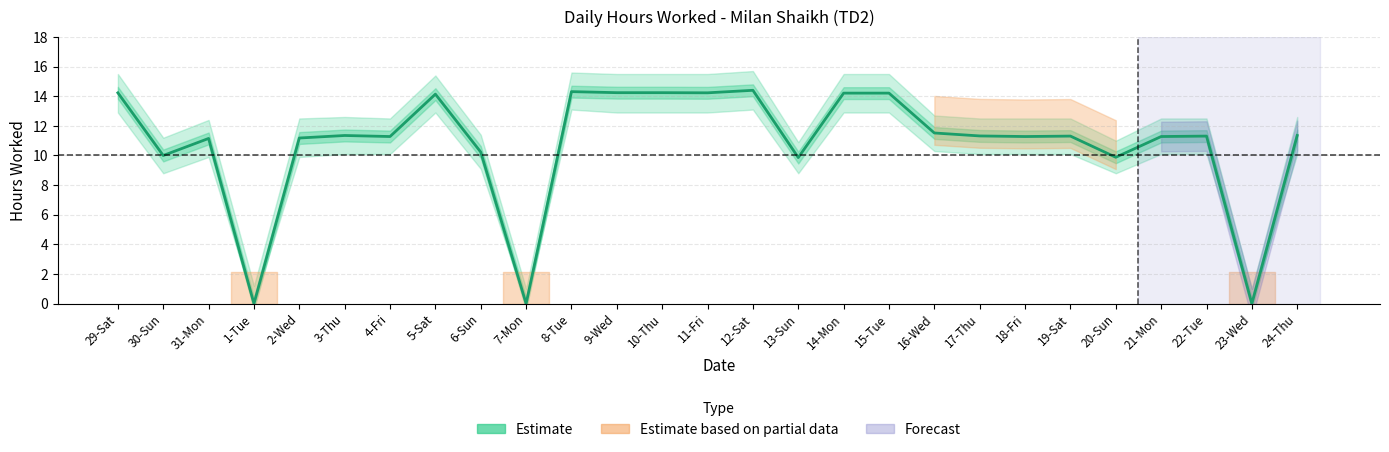

True or false: the data has more than 1 interior local peaks.

True